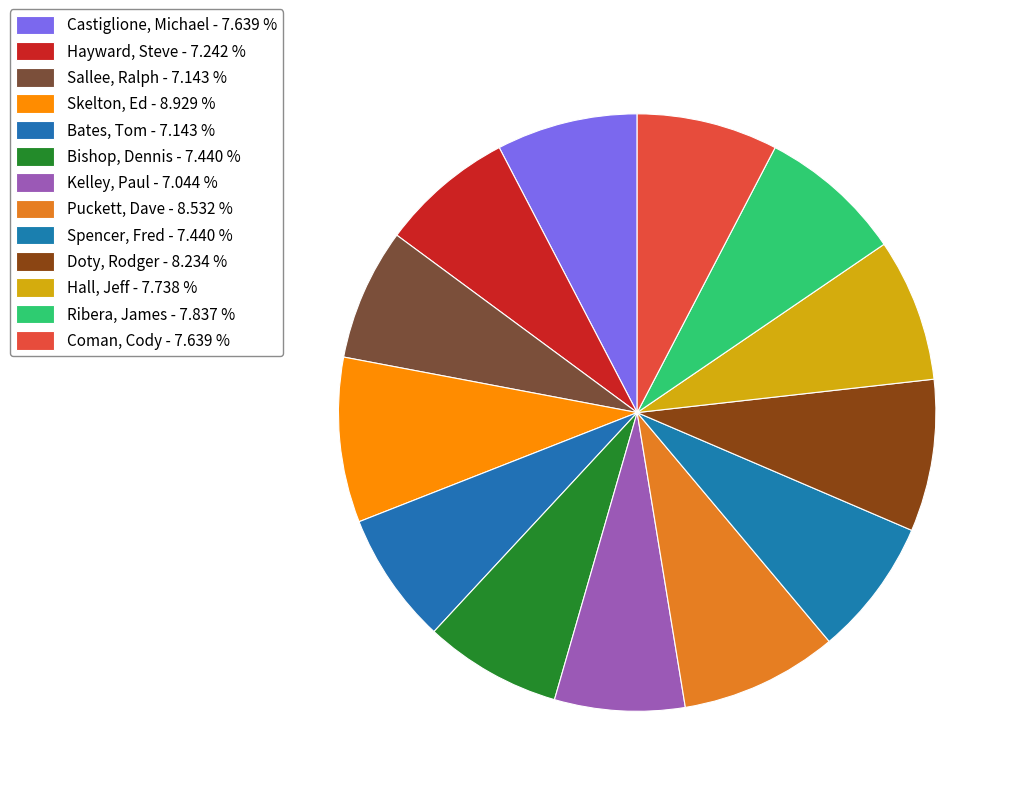

True or false: Doty, Rodger accounts for 21% of the total.

False